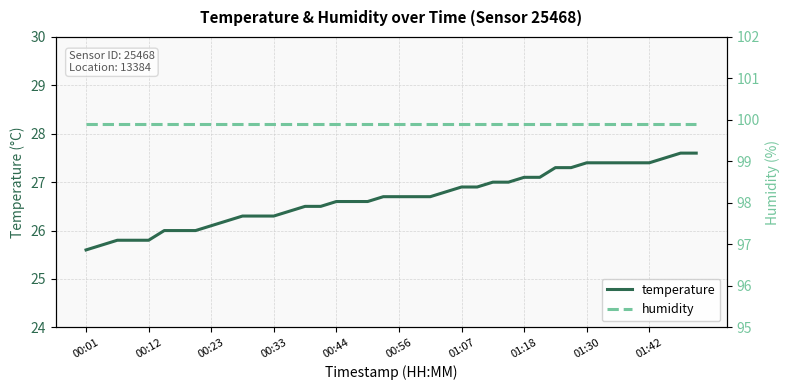

How many values in the temperature series exceed 26?

32